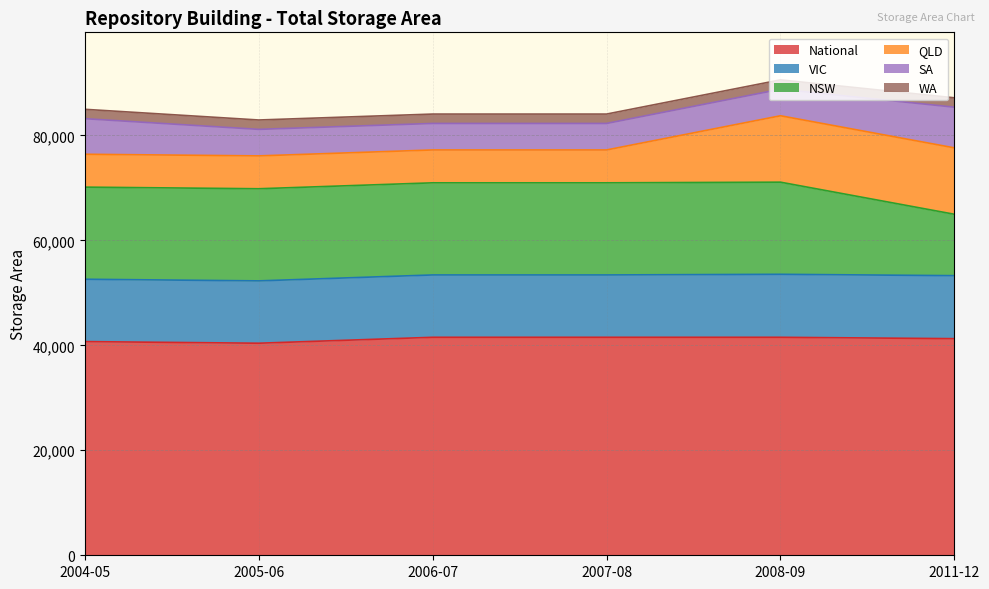

True or false: NSW and SA intersect in this chart.

False